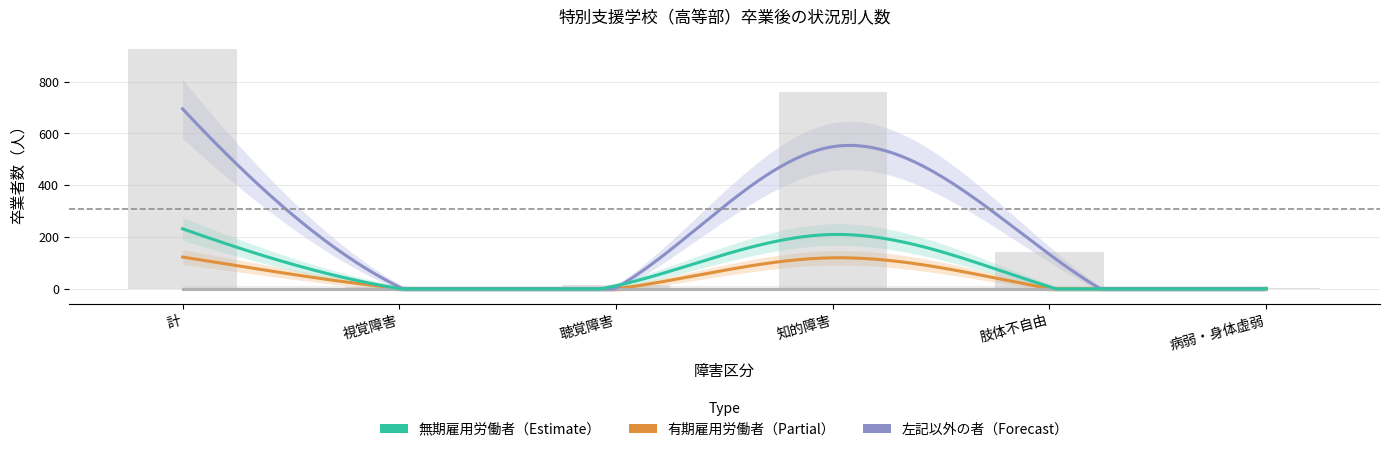

Reading left to right, what are all the values shown in this chart?

有期雇用労働者: 計=123	視覚障害=2	聴覚障害=0	知的障害=120	肢体不自由=1	病弱・身体虚弱=0
臨時労働者: 計=0	視覚障害=0	聴覚障害=0	知的障害=0	肢体不自由=0	病弱・身体虚弱=0
左記以外の者: 計=695	視覚障害=7	聴覚障害=4	知的障害=549	肢体不自由=133	病弱・身体虚弱=2
無期雇用労働者: 計=232	視覚障害=1	聴覚障害=12	知的障害=210	肢体不自由=8	病弱・身体虚弱=1